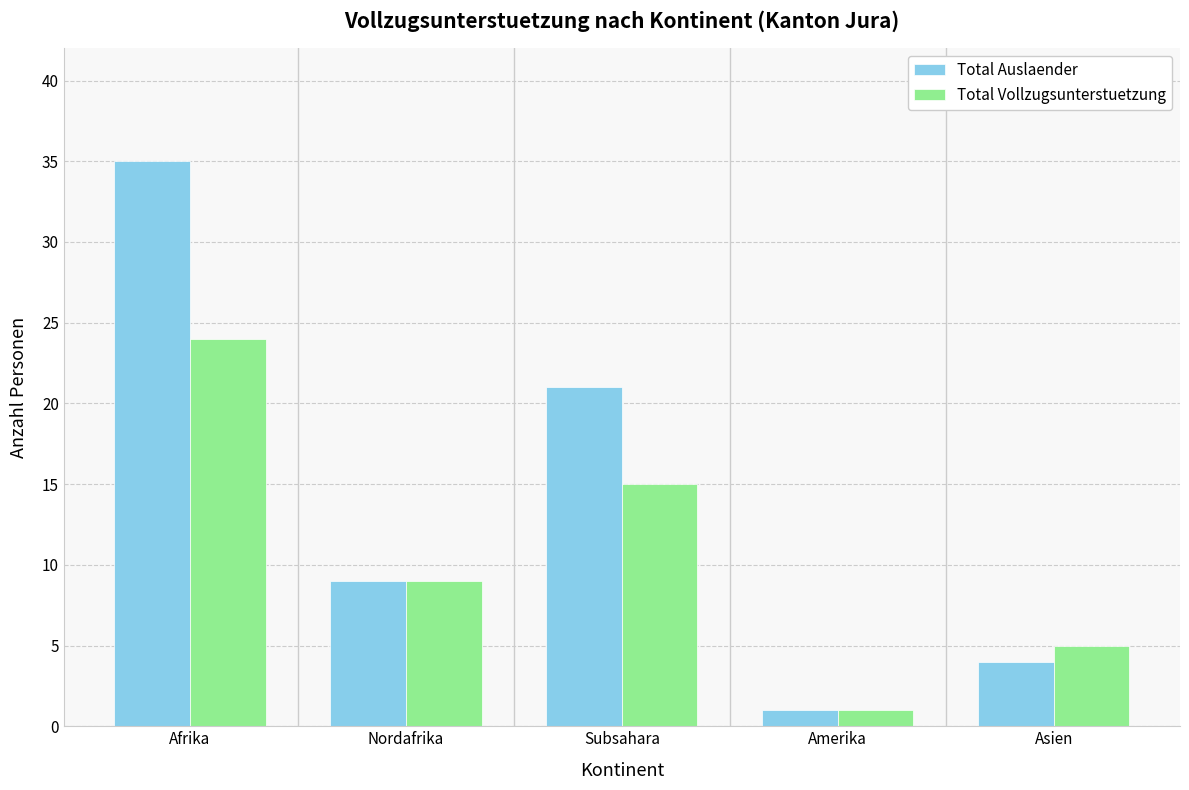

What is the total value across all series at Subsahara?

36